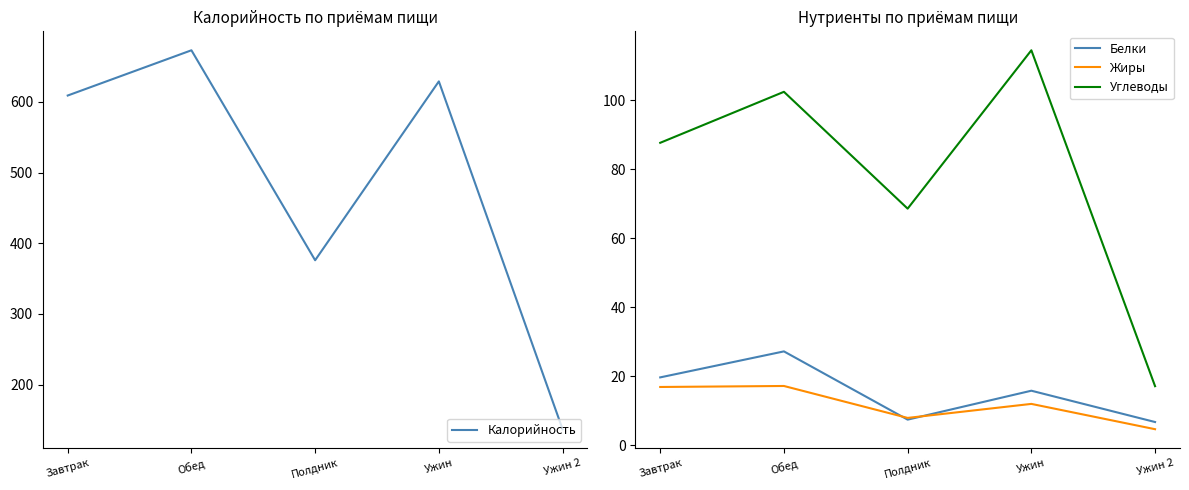

What position from the left is Обед?

2